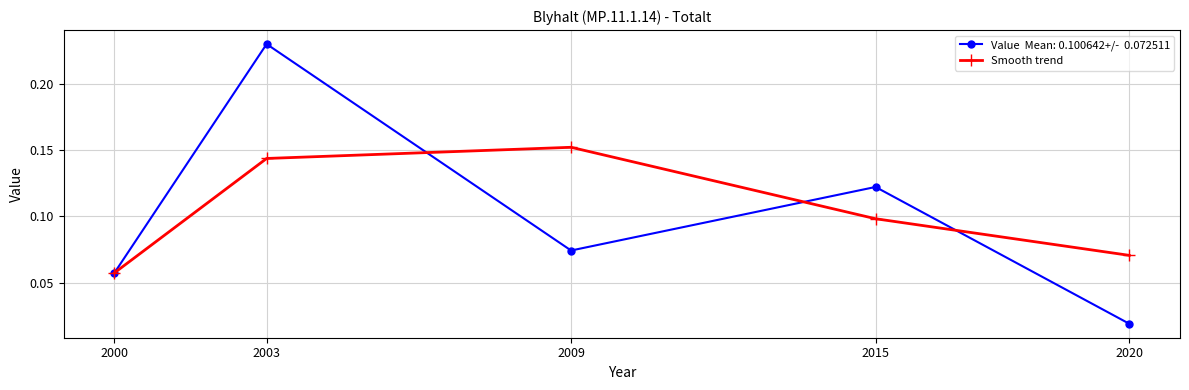

How many data points does each series have?

5